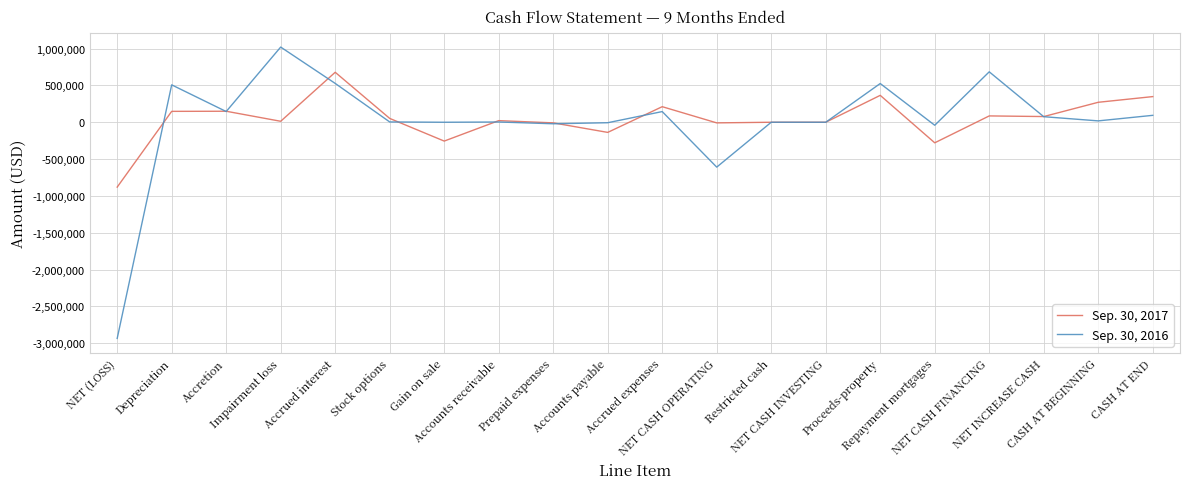

Which series has the widest spread of values?

Sep. 30, 2016